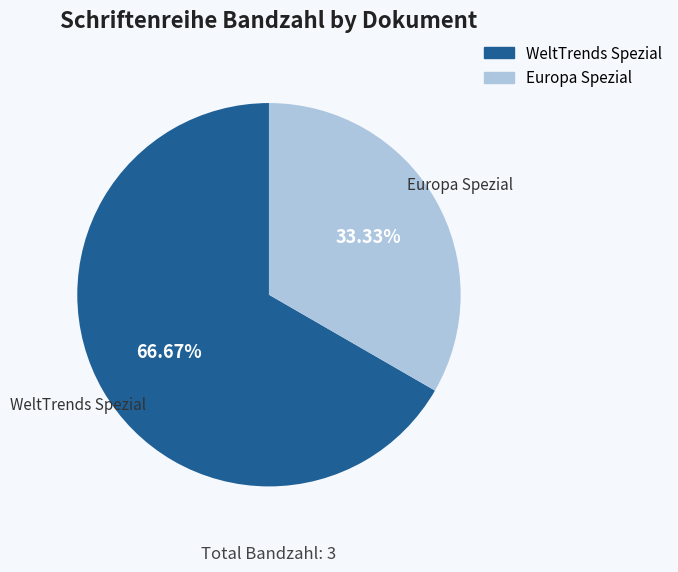

To the nearest percent, what is the average slice percentage?

50%